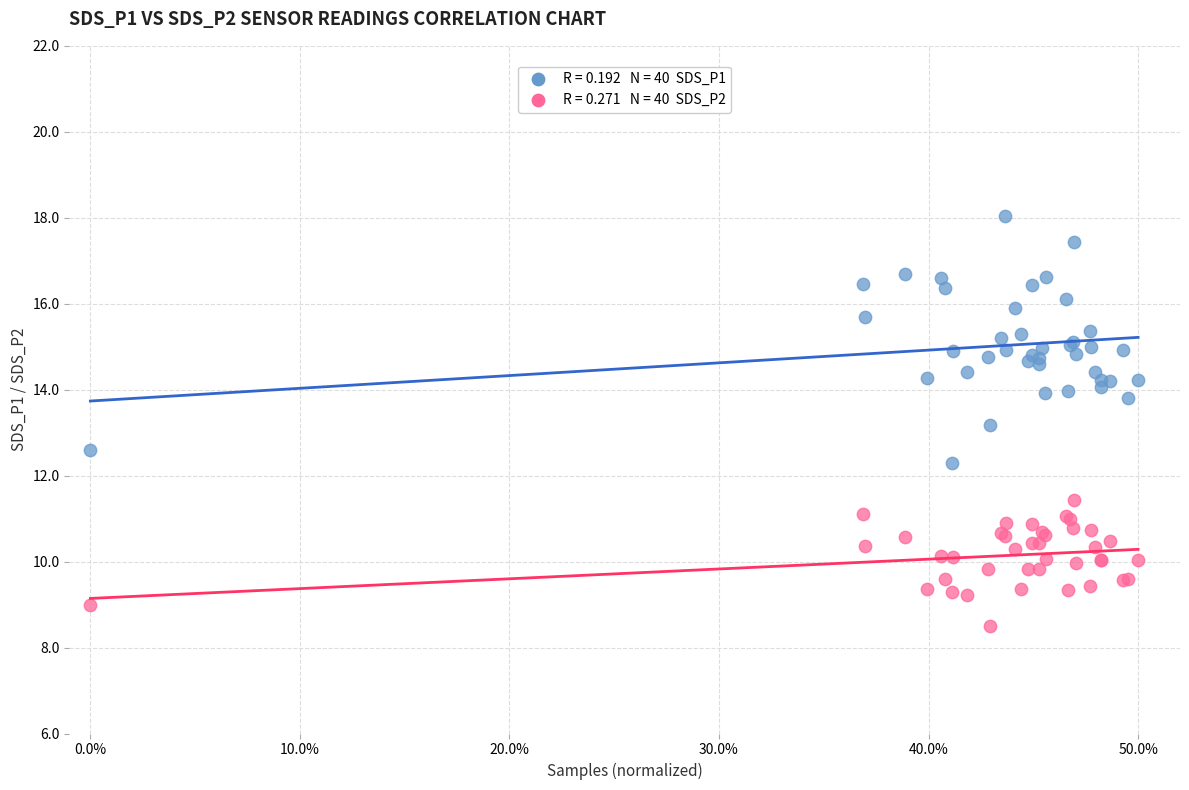

Across all series, what Y value is closest to 13?

13.2